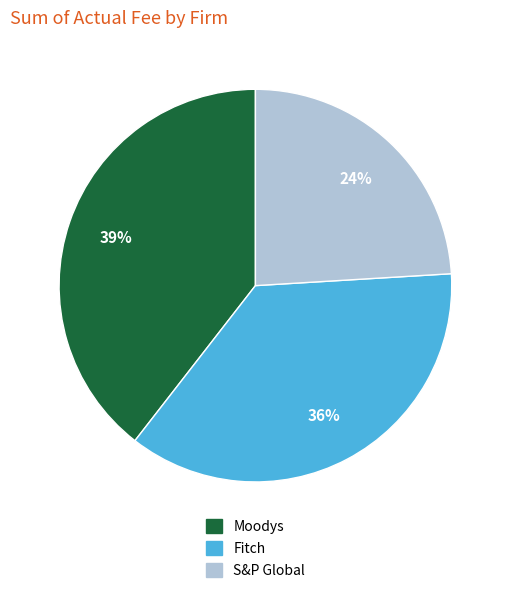

Approximately how many times larger is the value at S&P Global compared to Moodys?

0.6